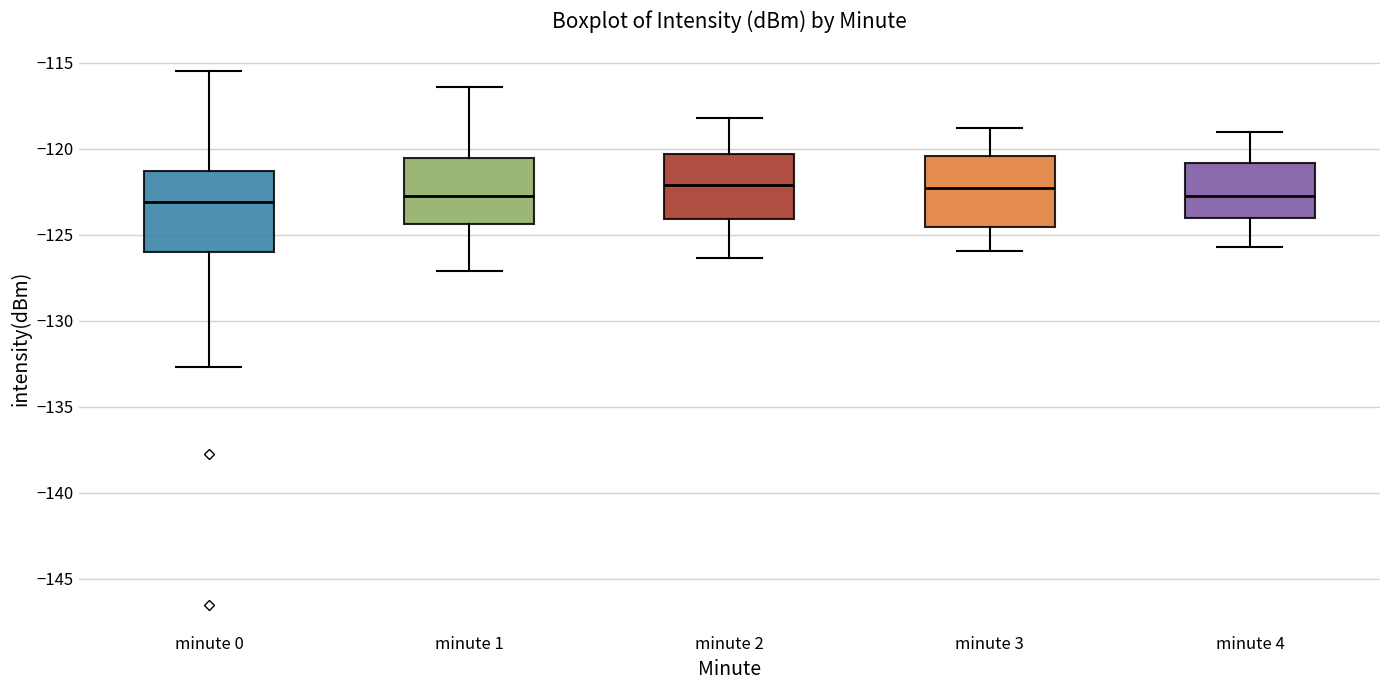

Reading left to right, transcribe this box plot: for each box, give where its median line is, the range the box spans, and where its two whiskers end, as read against the y-axis. The values are not printed on the chart, so give them approximately, as read against the axis.

minute 0: median -123.0, box -126.0 to -121.5, whiskers -132.5 to -115.5
minute 1: median -122.5, box -124.5 to -120.5, whiskers -127.0 to -116.5
minute 2: median -122.0, box -124.0 to -120.5, whiskers -126.5 to -118.0
minute 3: median -122.5, box -124.5 to -120.5, whiskers -126.0 to -119.0
minute 4: median -123.0, box -124.0 to -121.0, whiskers -125.5 to -119.0